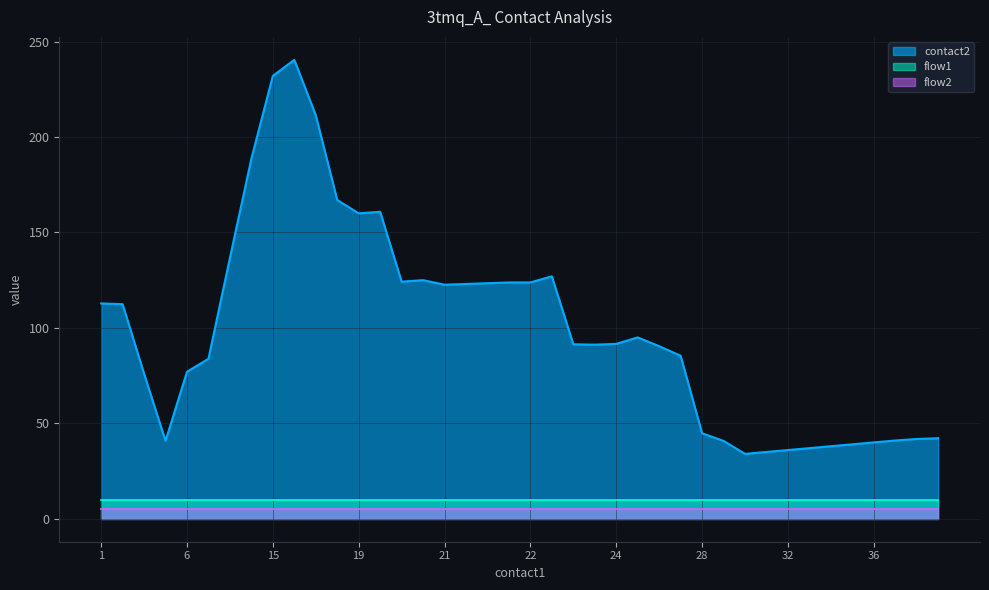

True or false: flow1 and flow2 intersect in this chart.

False